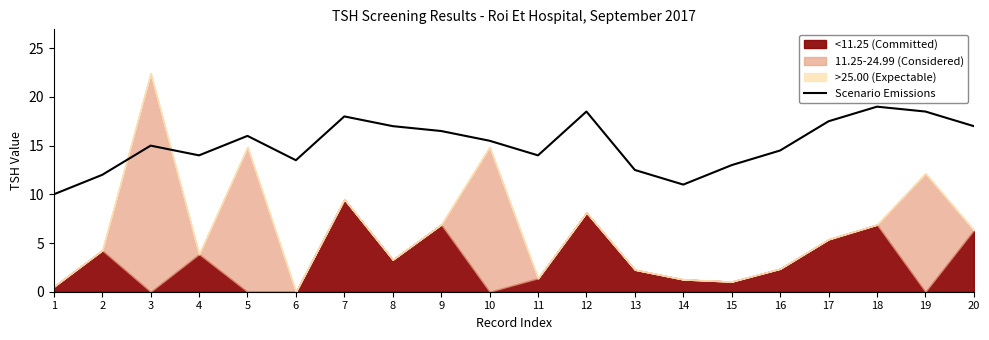

Reading left to right, extract all data points from this chart.

1=10.0	2=12.0	3=15.0	4=14.0	5=16.0	6=13.5	7=18.0	8=17.0	9=16.5	10=15.5	11=14.0	12=18.5	13=12.5	14=11.0	15=13.0	16=14.5	17=17.5	18=19.0	19=18.5	20=17.0